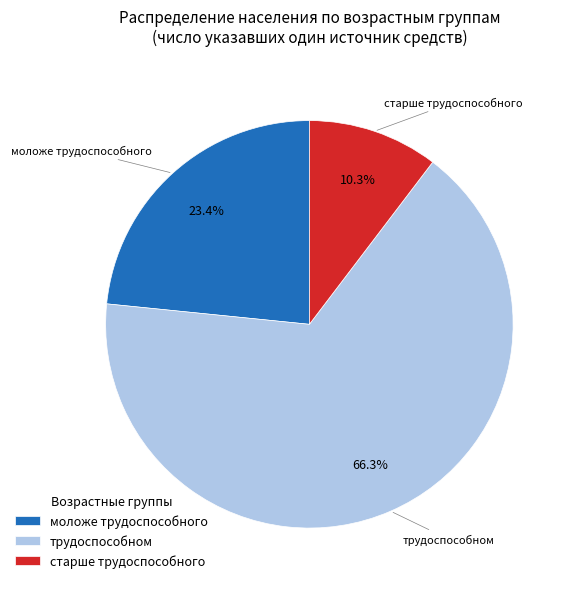

What portion of the pie excludes трудоспособном?

33.7%